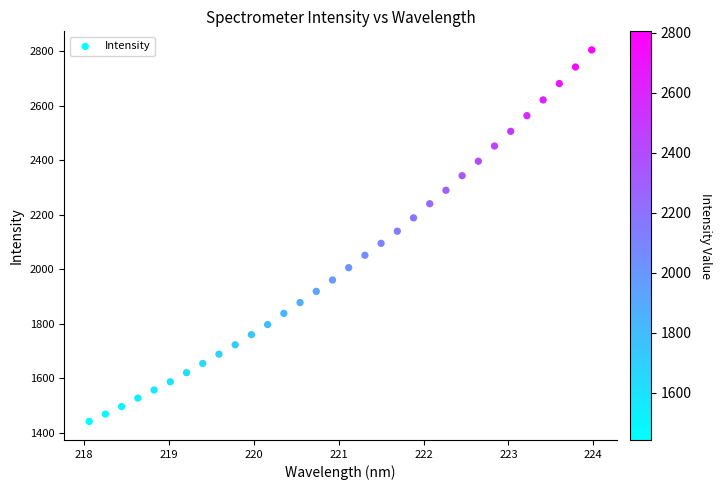

What is the range of X values (max minus min)?

5.9